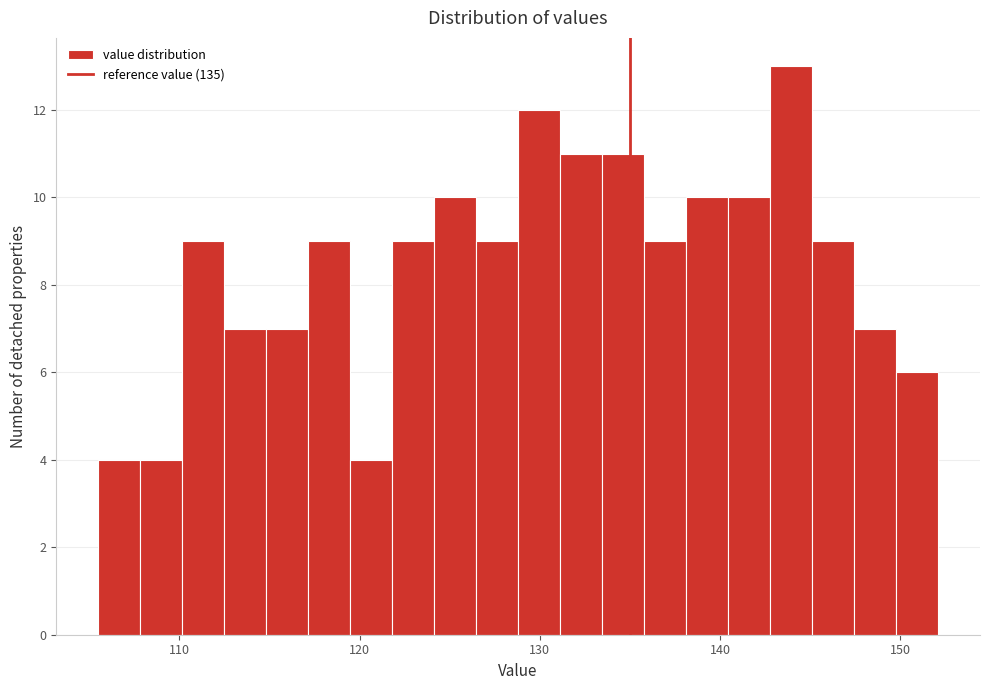

Around what value on the x-axis is the tallest bar? Give the approximate position of its centre, as read against the axis.

144